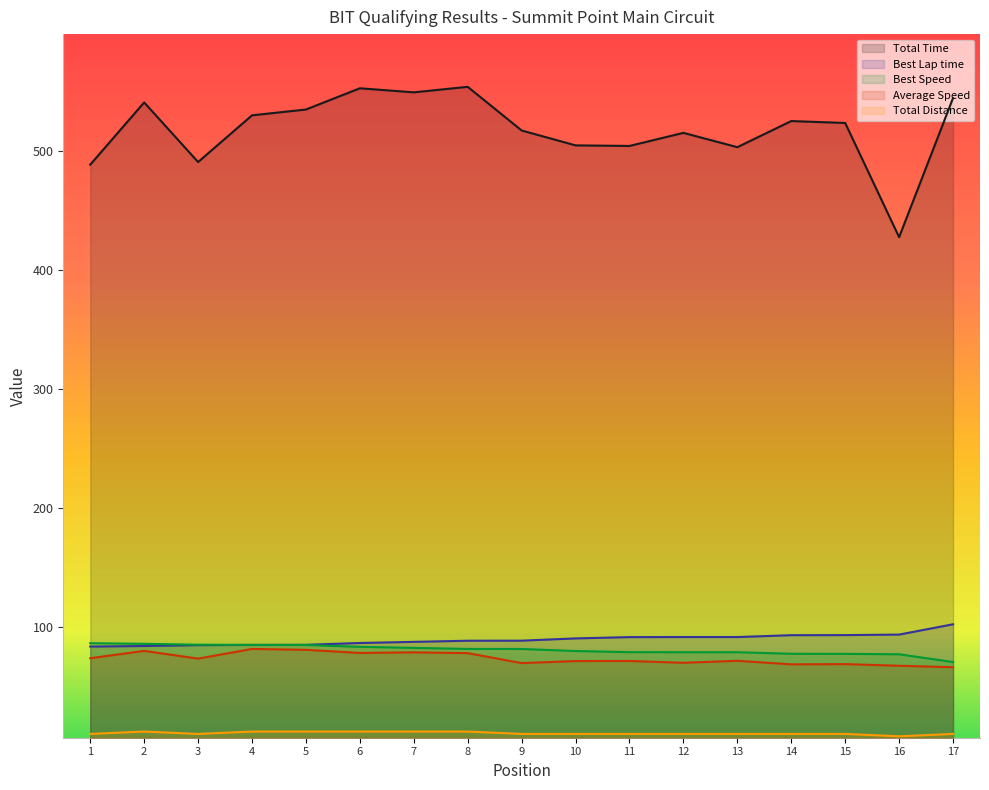

Is it true that Best Speed equals 70.5 at 17?

True